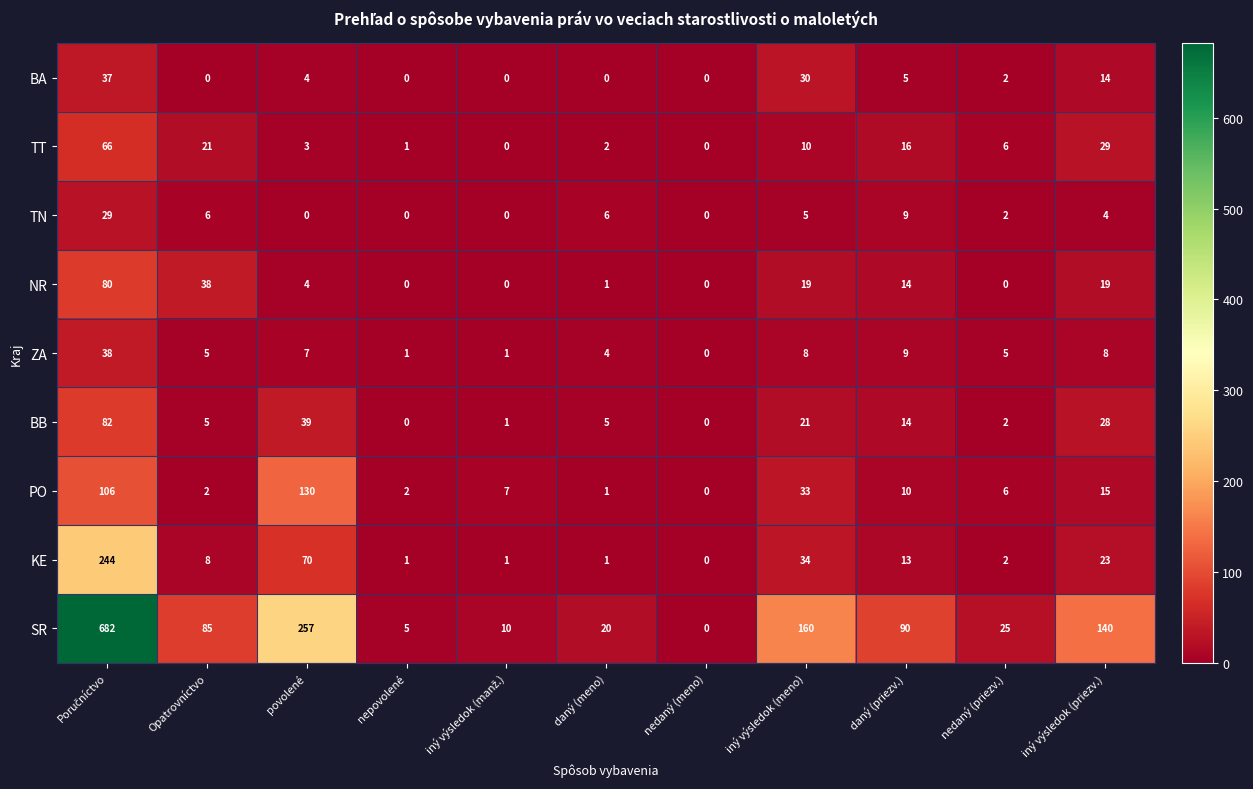

Where is BA nearest to the value 18?

iný výsledok (priezv.)